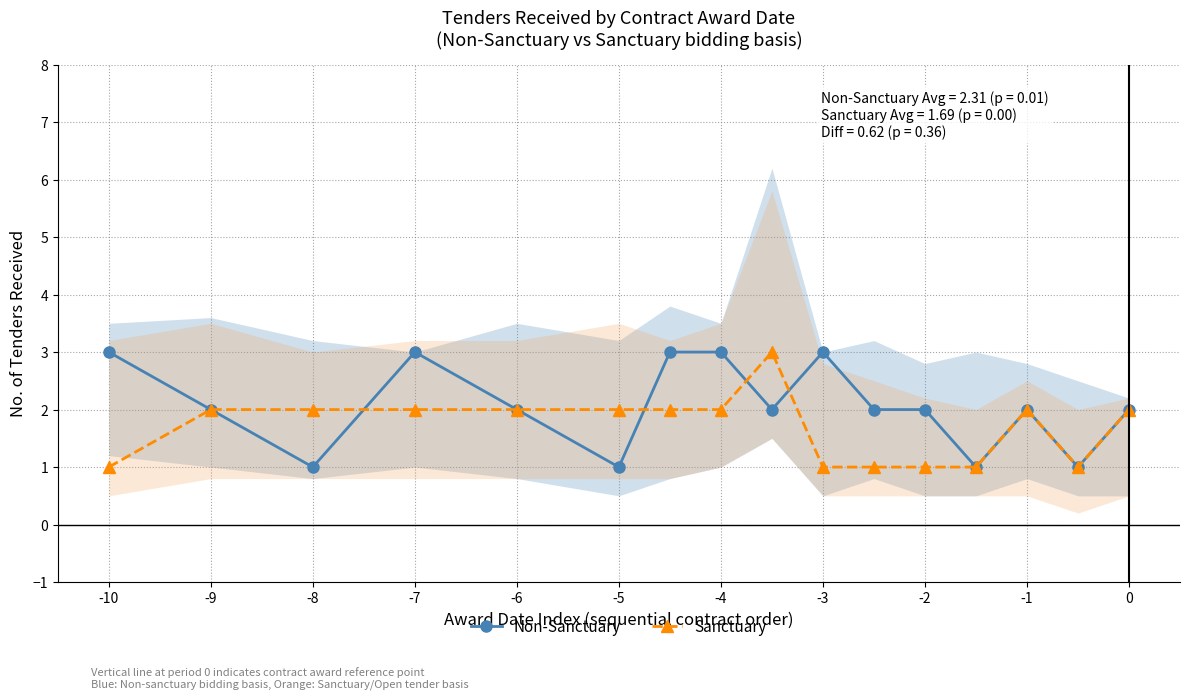

Count the number of categories in the chart.

16